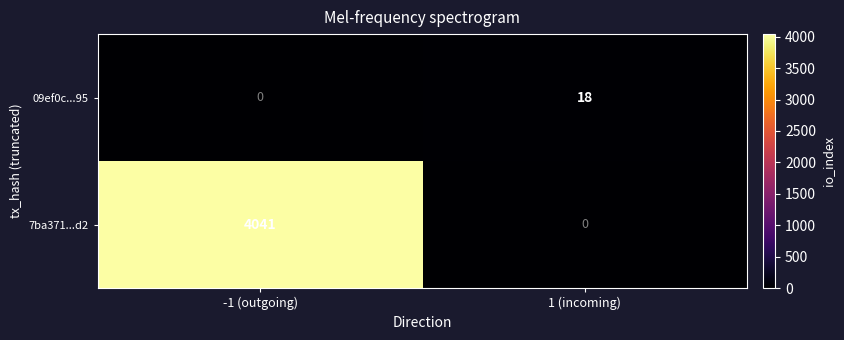

Rank the series by their maximum value, from highest to lowest.

7ba371...d2, 09ef0c...95